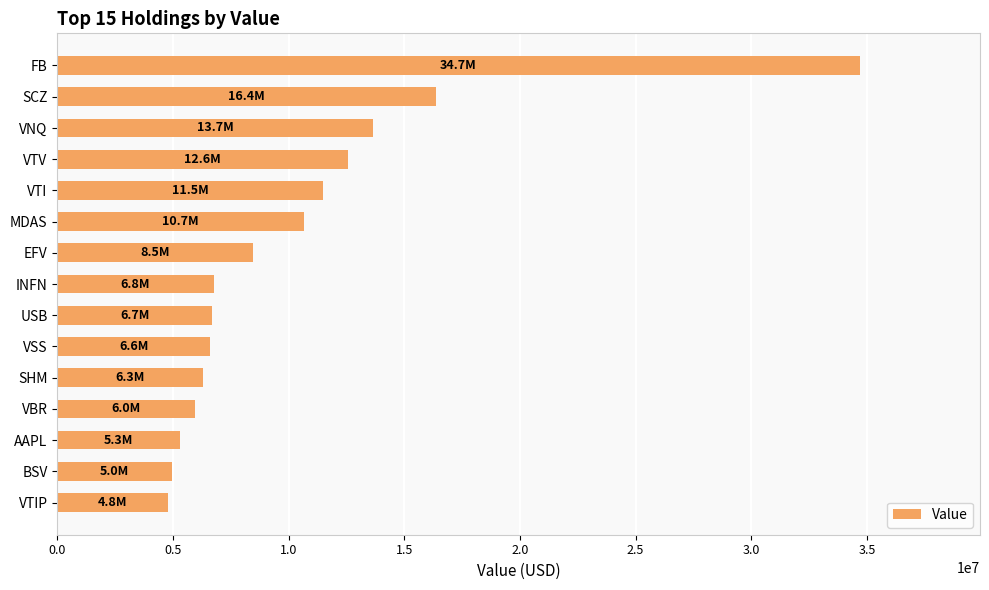

What is the sum of the values at FB and EFV?

43146000